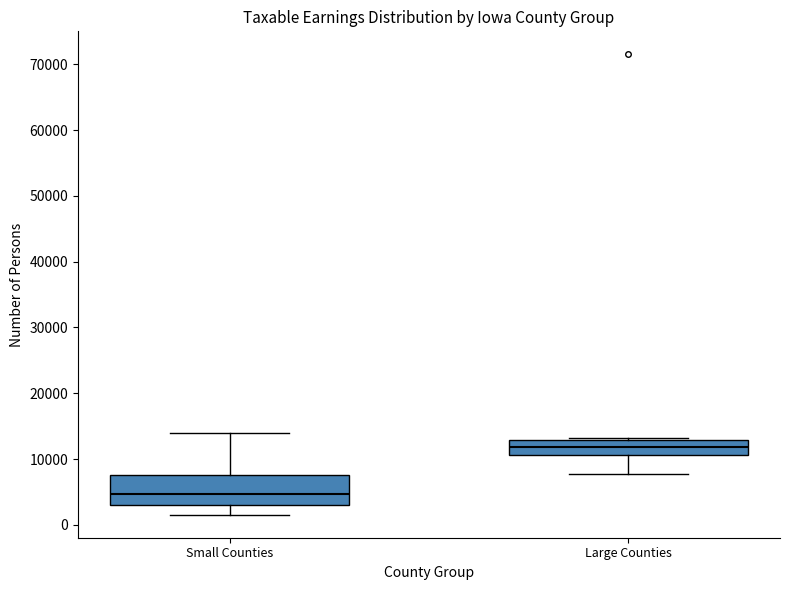

Which box is the tallest, from its lower edge to its upper edge?

Small Counties